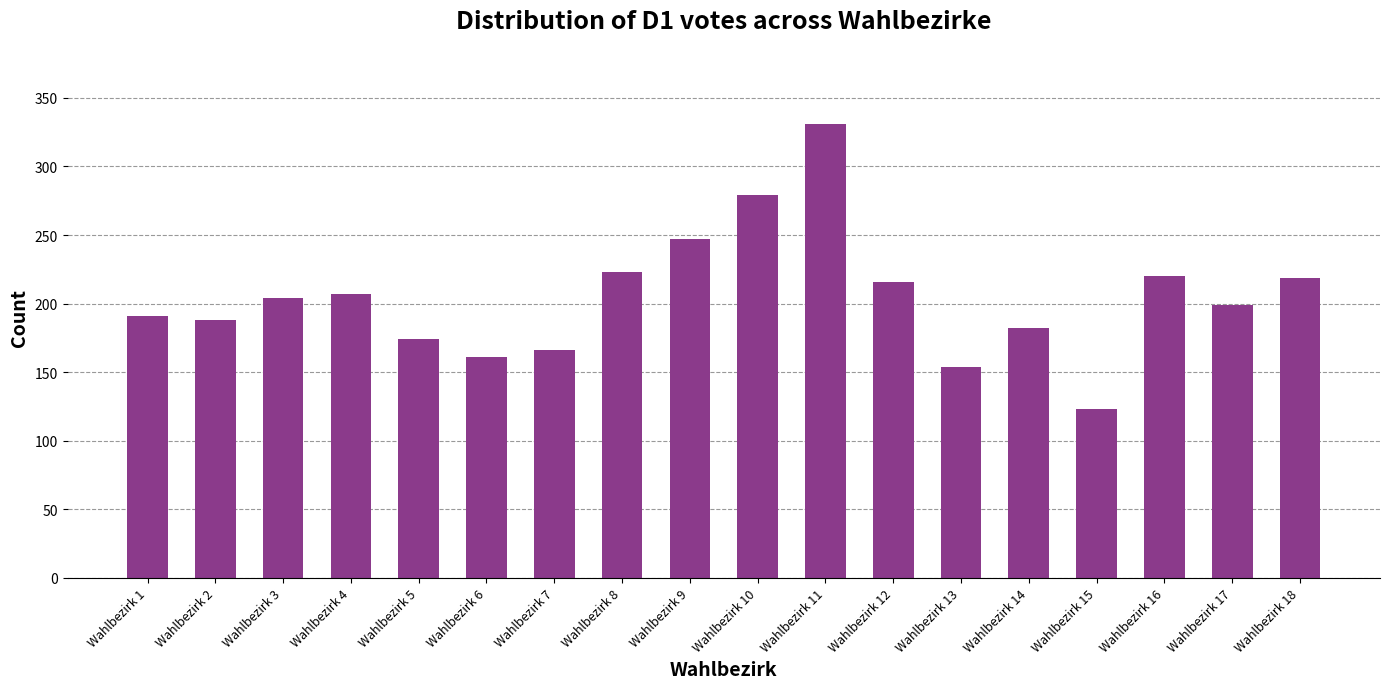

What is the change in value from Wahlbezirk 1 to Wahlbezirk 18?

+28